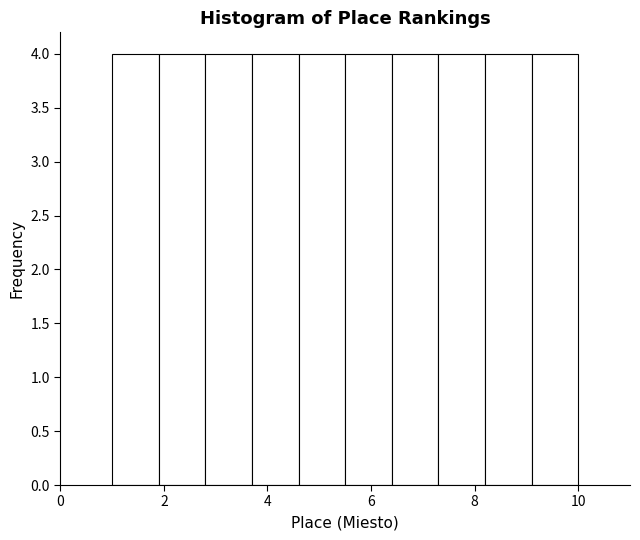

Reading left to right, transcribe this chart: for each bar, give the range it covers on the x-axis and its height. Neither the bar edges nor the heights are printed on the chart, so give them approximately, as read against the axes.

1.0 to 1.9: 4
1.9 to 2.8: 4
2.8 to 3.7: 4
3.7 to 4.6: 4
4.6 to 5.5: 4
5.5 to 6.4: 4
6.4 to 7.3: 4
7.3 to 8.2: 4
8.2 to 9.1: 4
9.1 to 10.0: 4